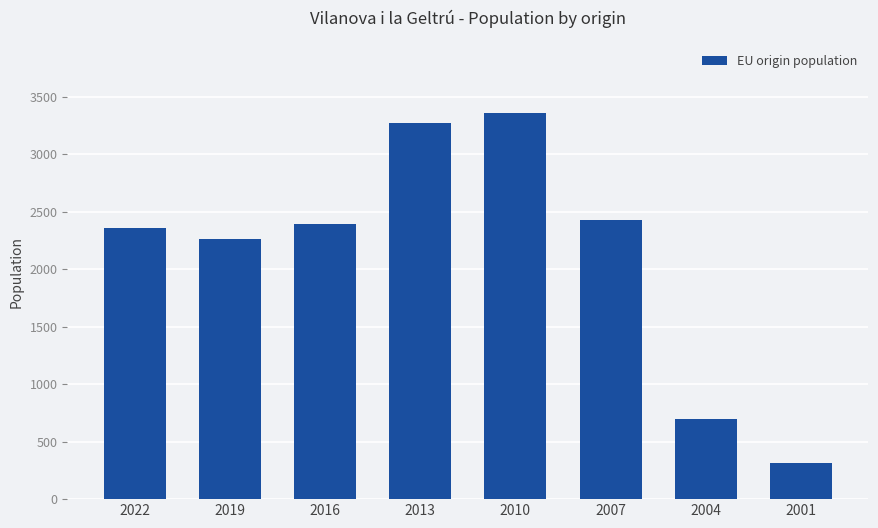

The chart shows a value of 3586 at 2007. True or false?

False